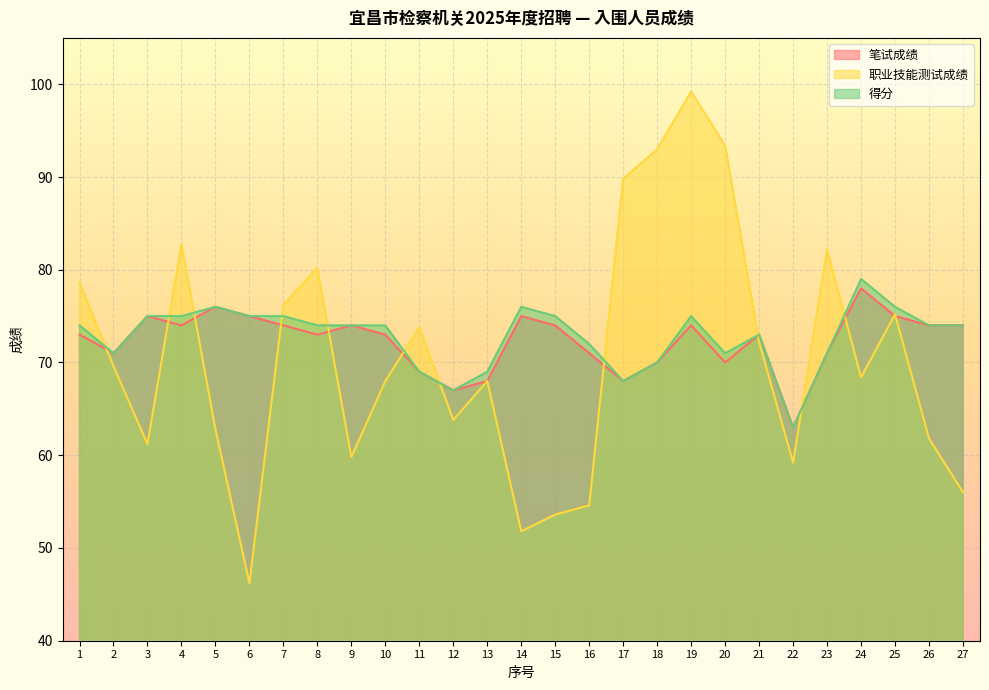

Which label corresponds to the largest value in the chart?

19